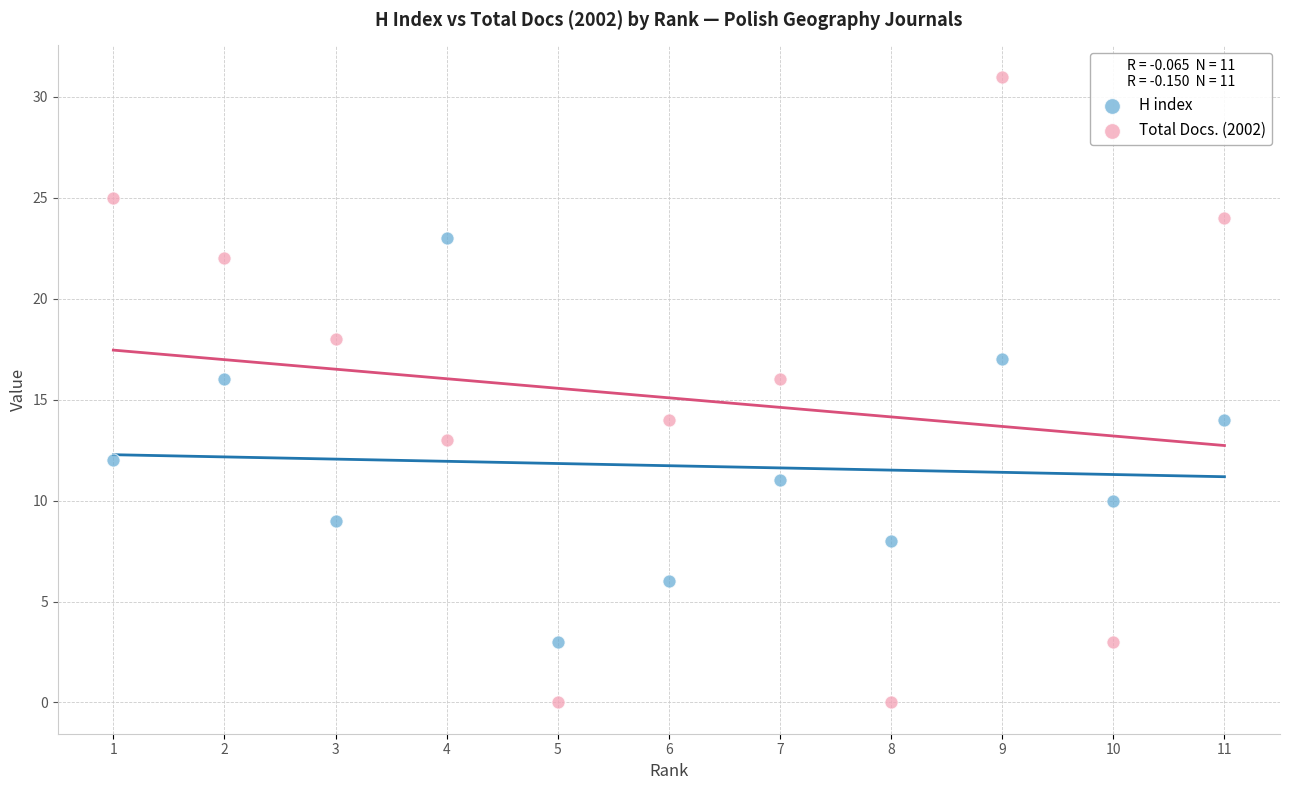

Across all data points, what is the range of X values (max minus min)?

10